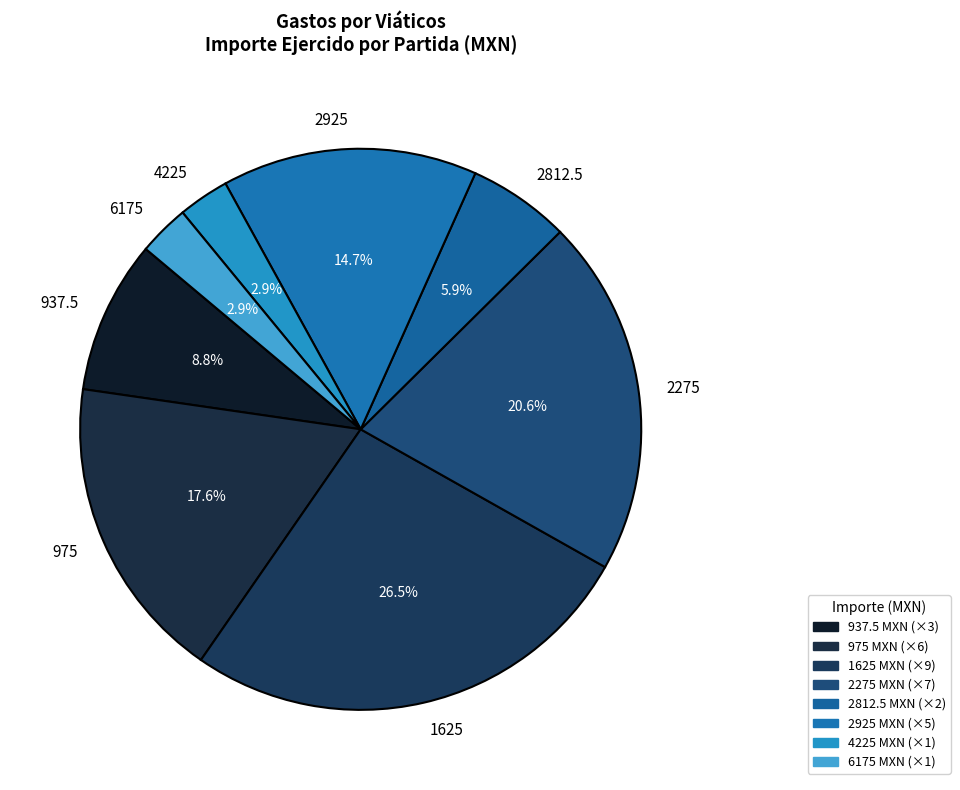

What percentage do 1625 and 937.5 together represent?

35.3%